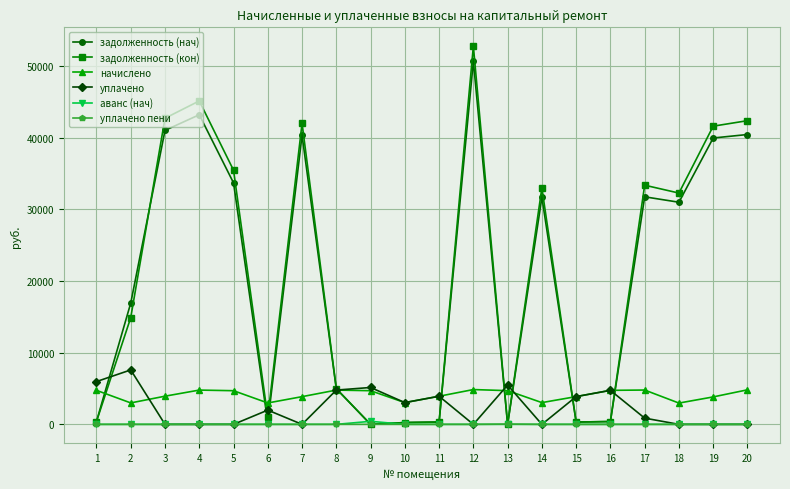

Which series has the largest range (max minus min)?

задолженность (кон)